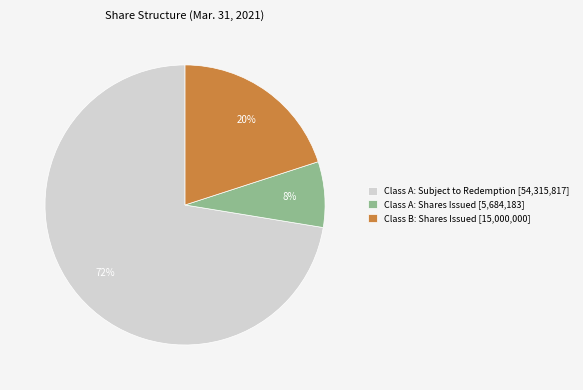

What is the smallest slice in the pie chart?

Class A: Shares Issued [5,684,183]